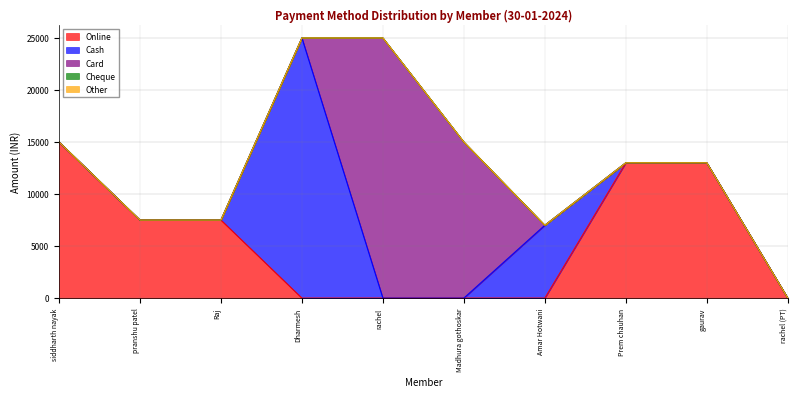

List the labels in order of Other value, largest first.

siddharth nayak, pranshu patel, Raj, Dharmesh, rachel, Madhura gothoskar, Amar Hotwani, Prem chauhan, gaurav, rachel (PT)